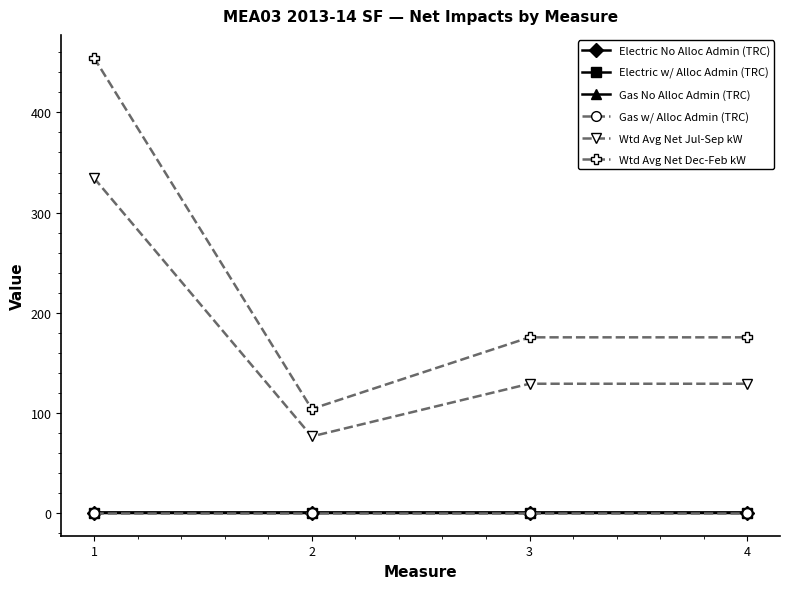

Is the value of Wtd Avg Net Dec-Feb kW at 1 greater than the value of Electric w/ Alloc Admin (TRC) at 1?

Yes